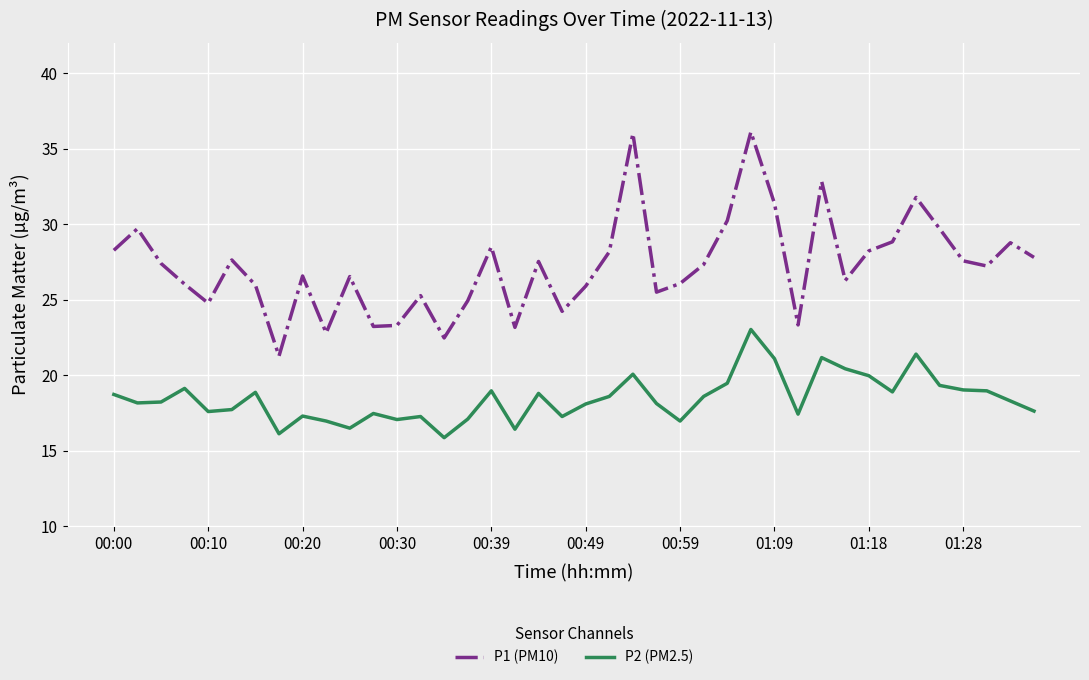

True or false: P2 (PM2.5) and P1 (PM10) cross at least once.

False